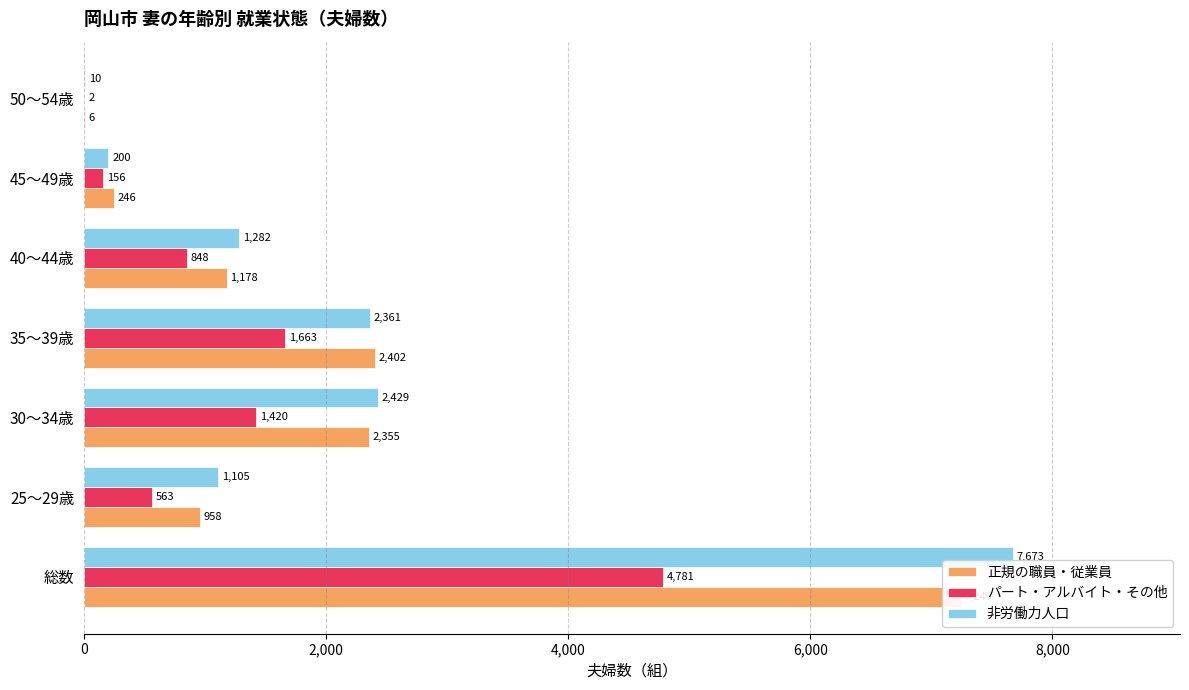

What is the average value of the 非労働力人口 series?

2151